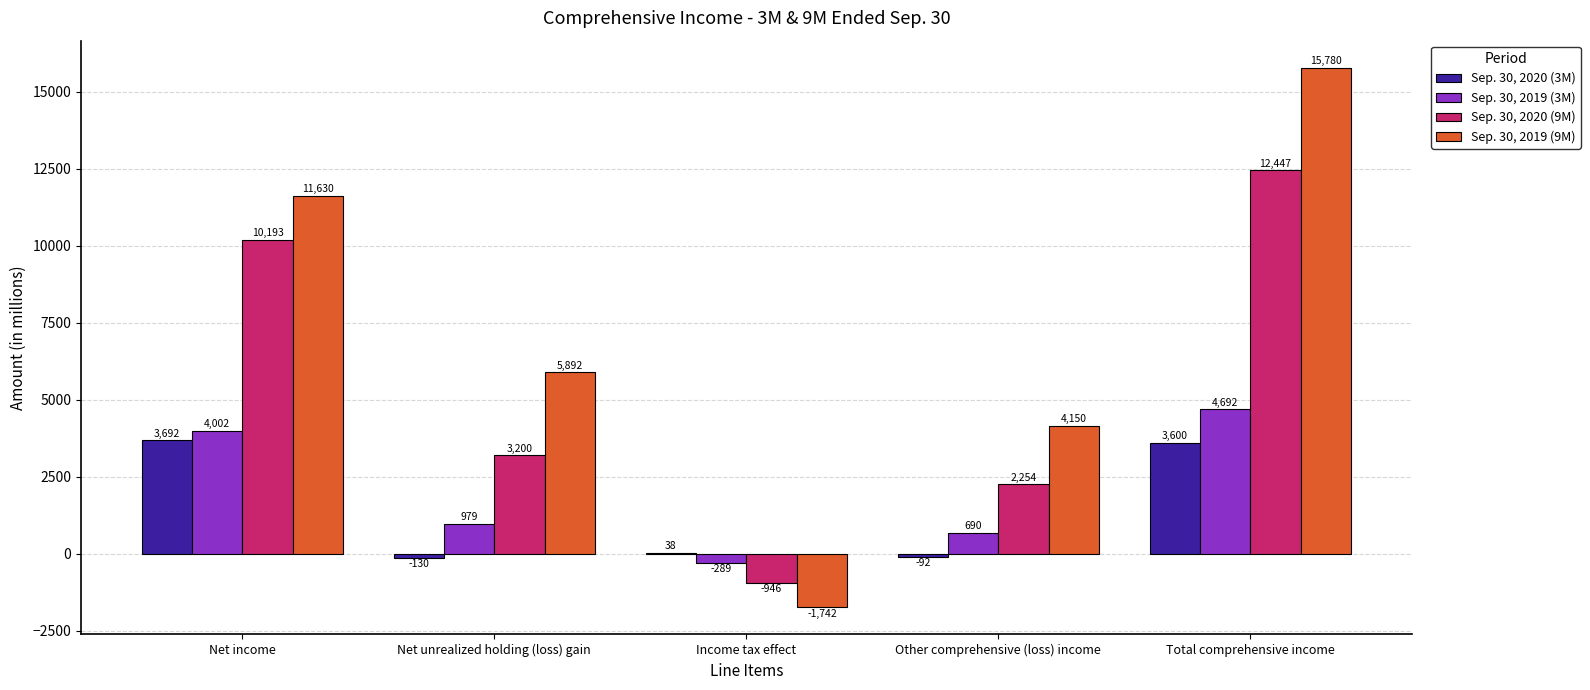

What is the average value of the Sep. 30, 2020 (3M) series?

1422